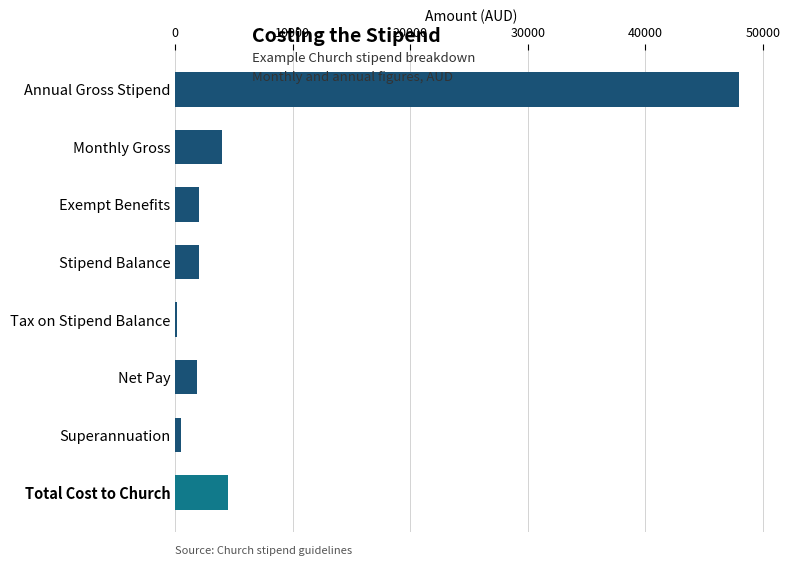

How many data points does each series have?

8